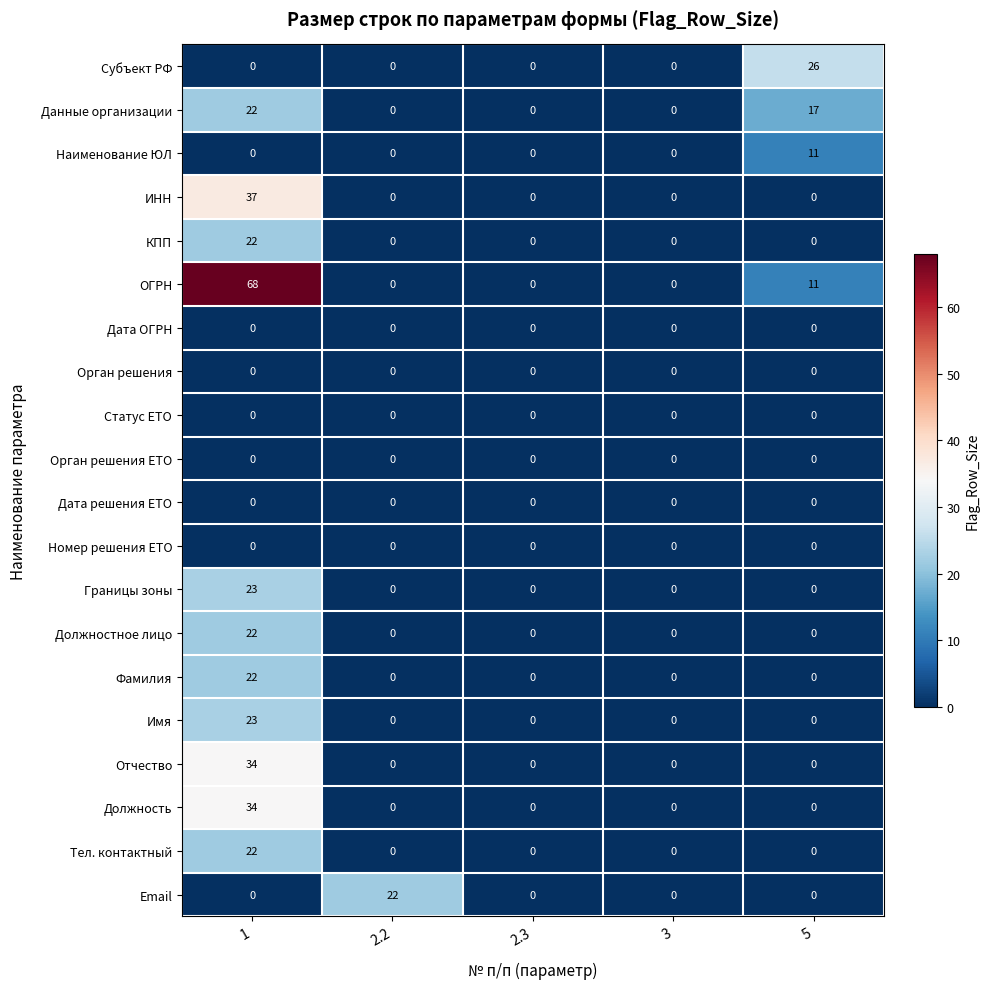

What is the spread (max minus min) of values at 5?

26